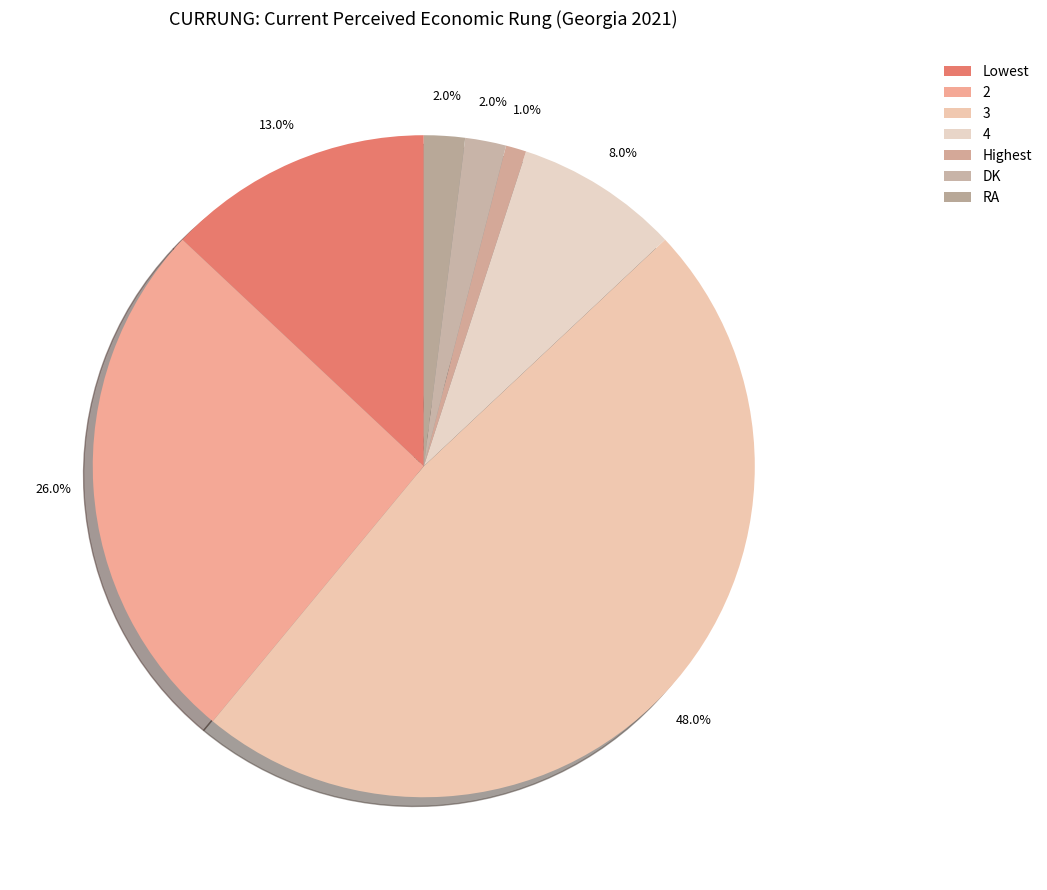

To the nearest percent, what percentage of the pie is 4?

8%